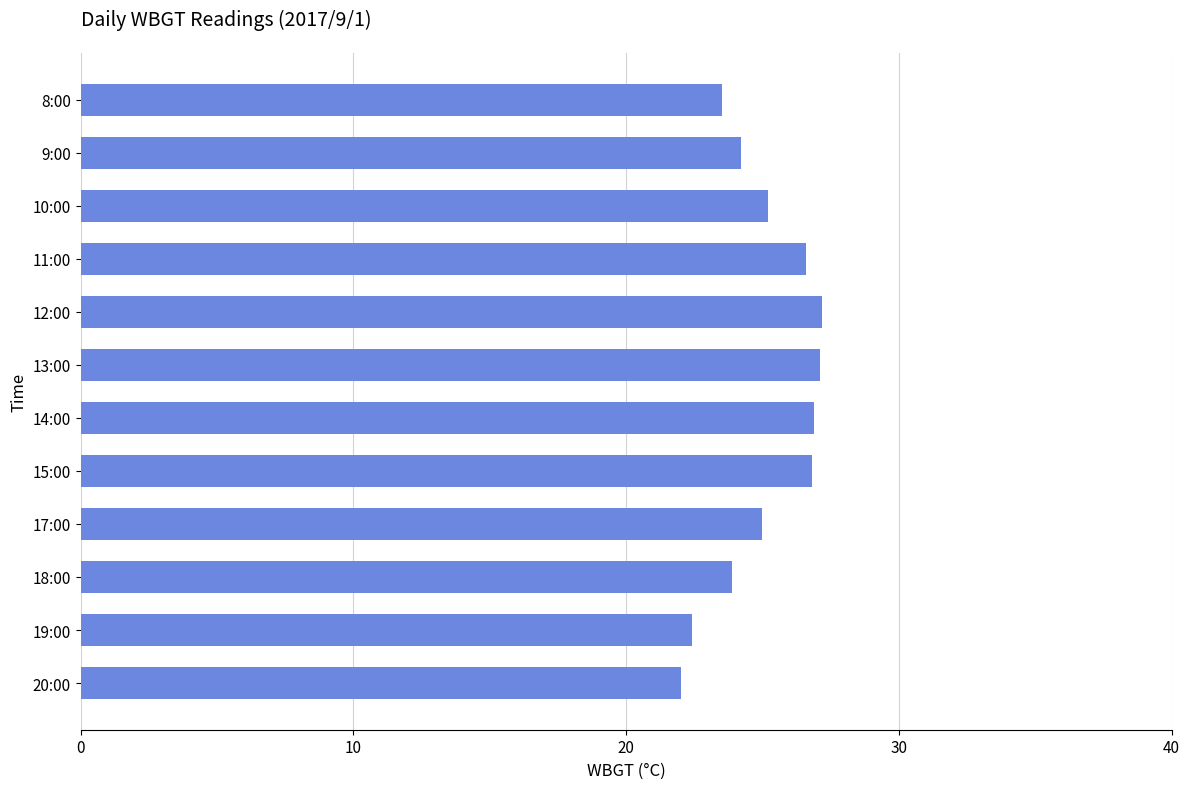

What is the label of the 12th bar from the top?

20:00